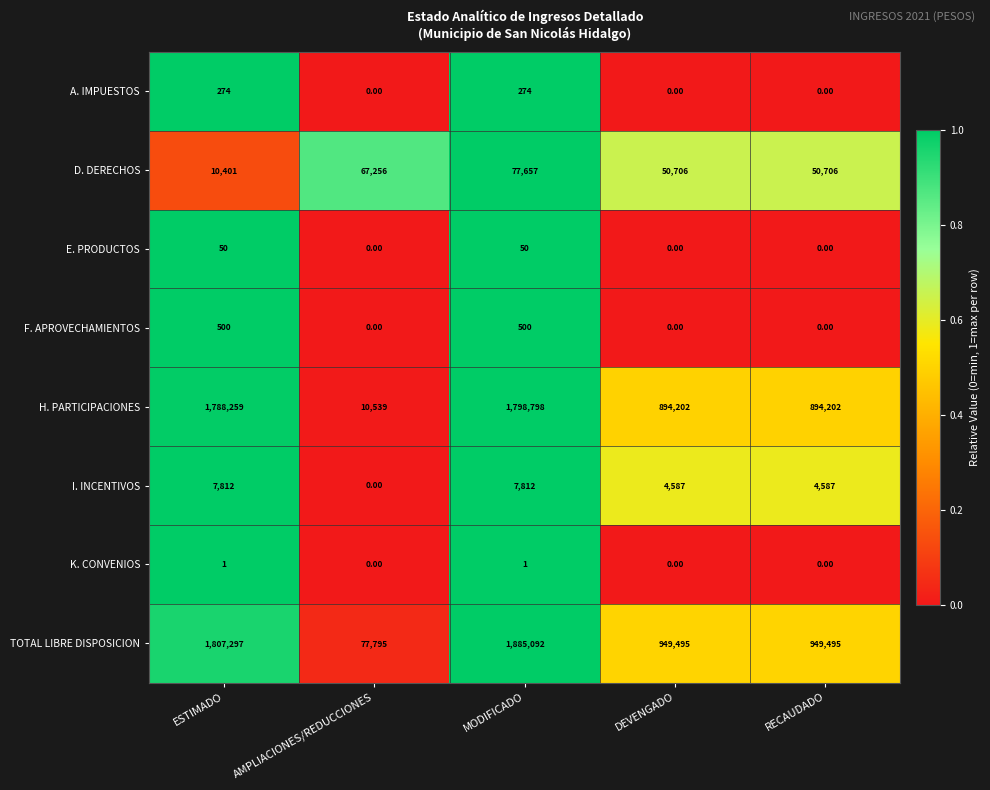

Which category has the lowest value in the H. PARTICIPACIONES series?

AMPLIACIONES/REDUCCIONES